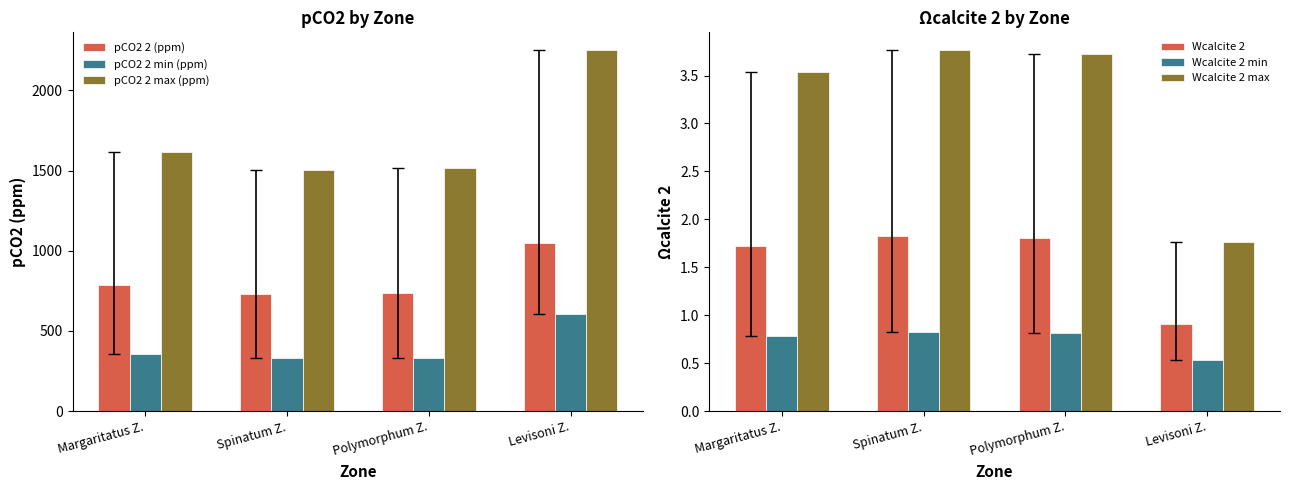

How many series are shown in this chart?

6